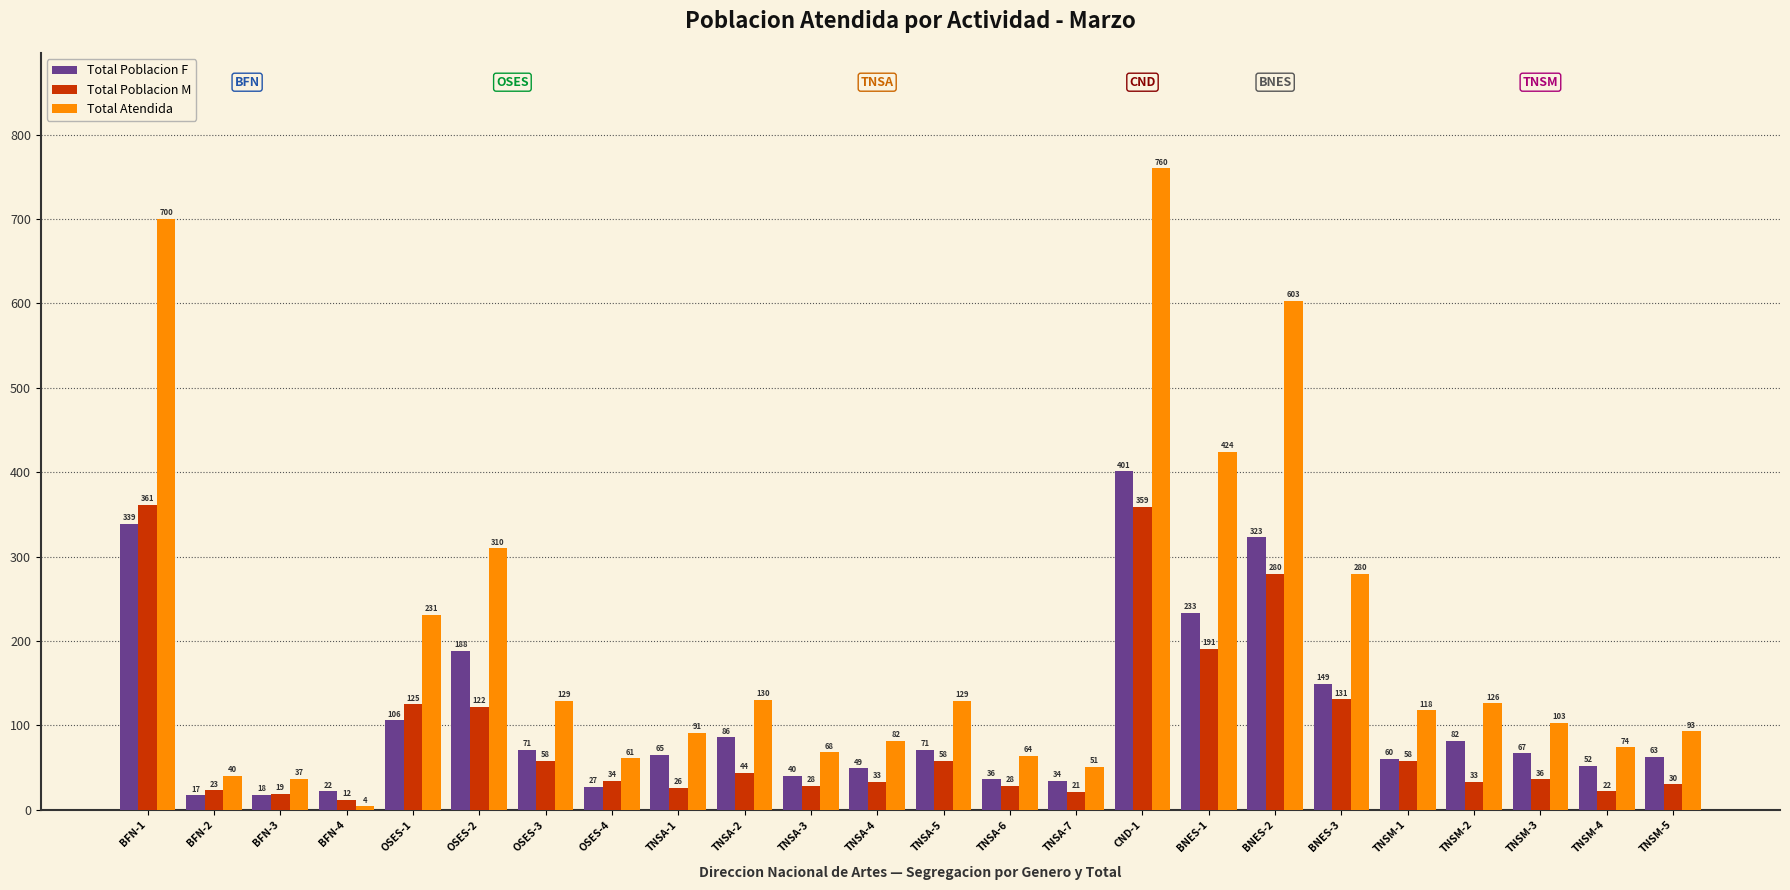

At TNSA-4, list the series in order from smallest to largest.

Total Poblacion M, Total Poblacion F, Total Atendida